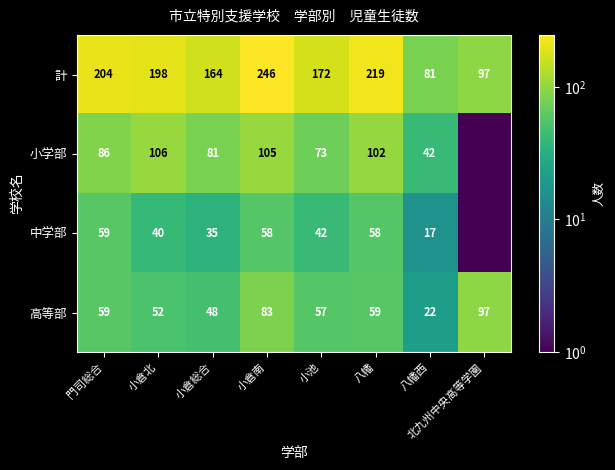

What is the difference between the 小学部 values at 小倉南 and 小倉総合?

24.0